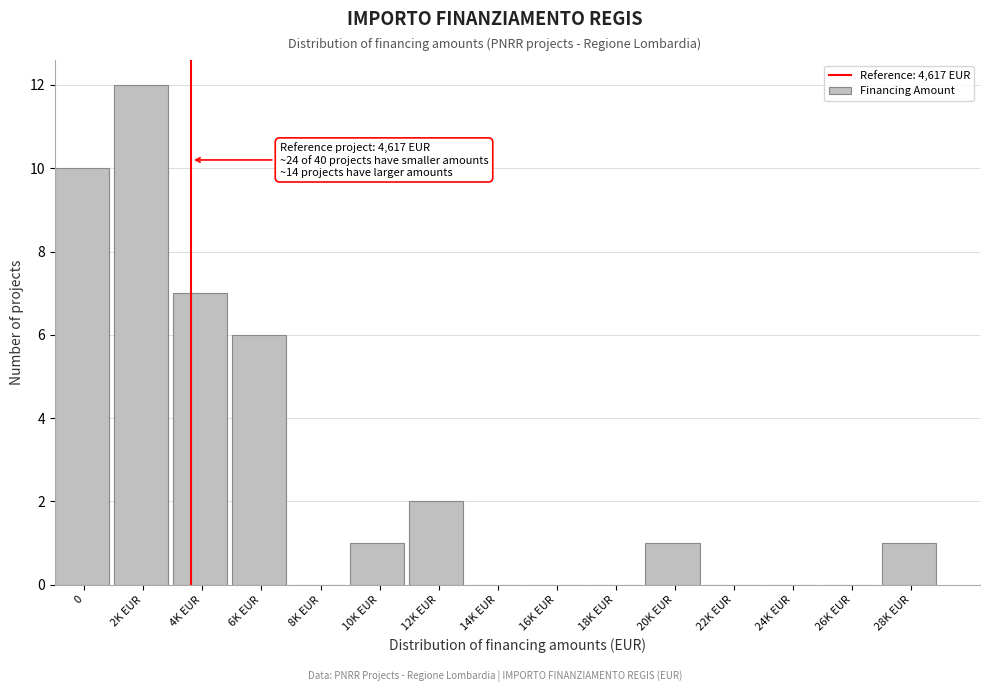

Reading left to right, transcribe all the data shown in this chart.

0=10	2K EUR=12	4K EUR=7	6K EUR=6	8K EUR=0	10K EUR=1	12K EUR=2	14K EUR=0	16K EUR=0	18K EUR=0	20K EUR=1	22K EUR=0	24K EUR=0	26K EUR=0	28K EUR=1